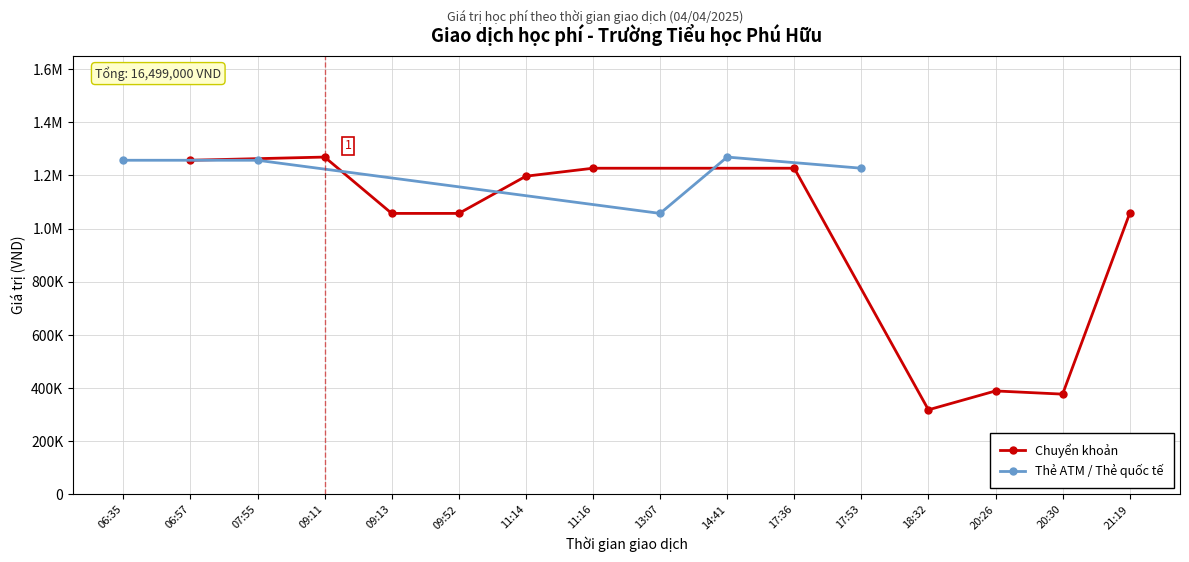

Is it true that the value at 17:53 is 1227000?

True